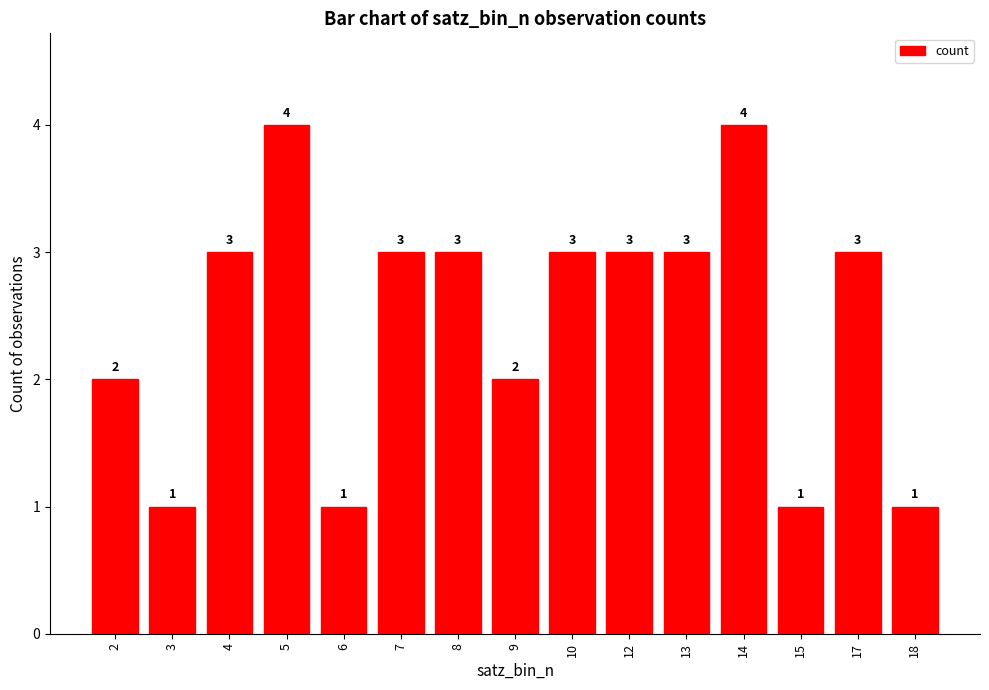

The chart shows a value of 3 at 10. True or false?

True